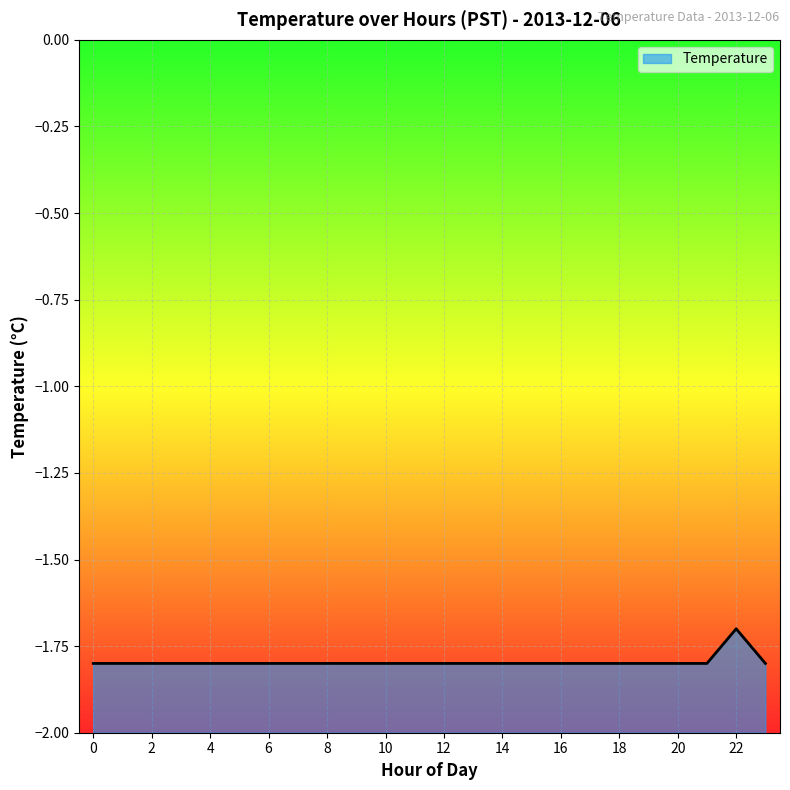

List the labels in order of value, smallest first.

0, 1, 2, 3, 4, 5, 6, 7, 8, 9, 10, 11, 12, 13, 14, 15, 16, 17, 18, 19, 20, 21, 23, 22